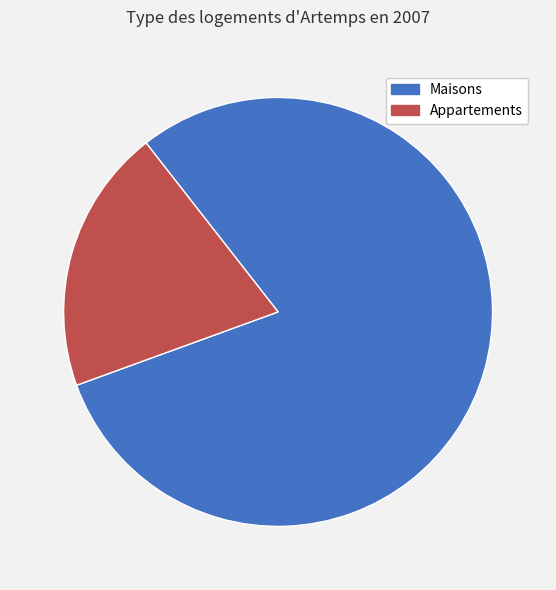

Does any single category account for the majority?

Yes